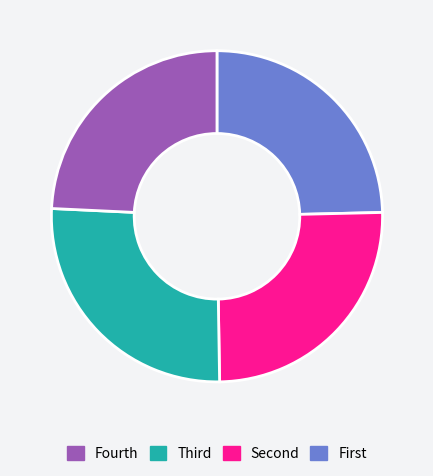

Count the number of slices in the pie.

4